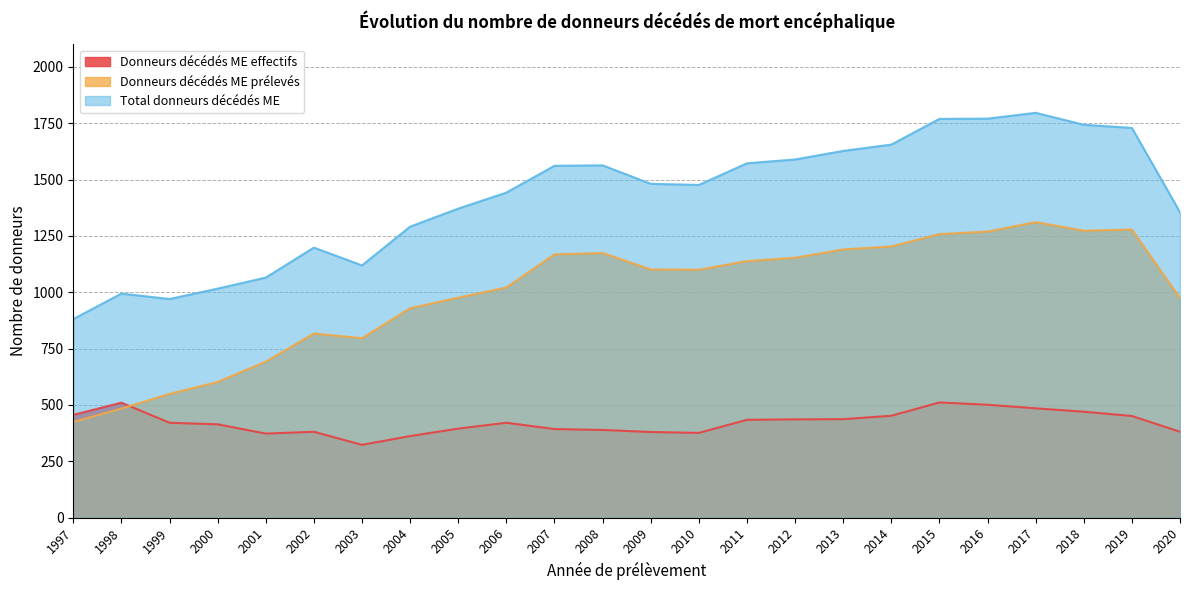

True or false: Donneurs décédés ME prélevés has a value of 1581 at 2007.

False